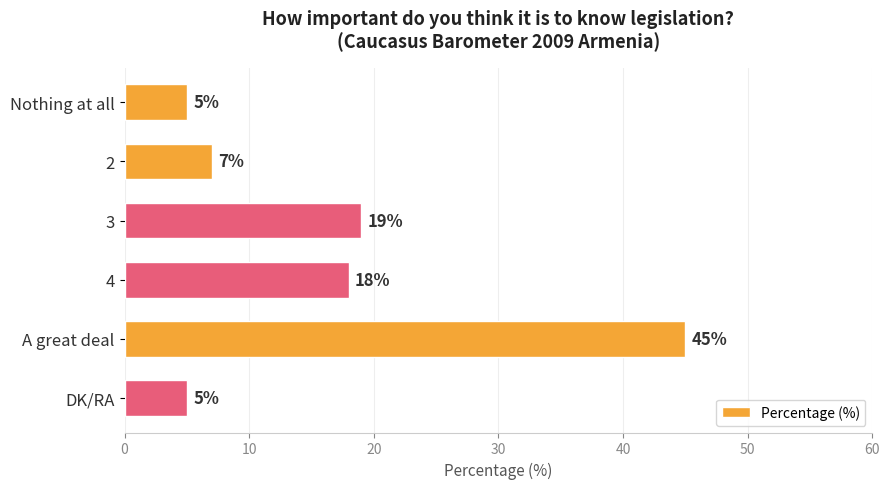

The chart shows a value of 45 at A great deal. True or false?

True